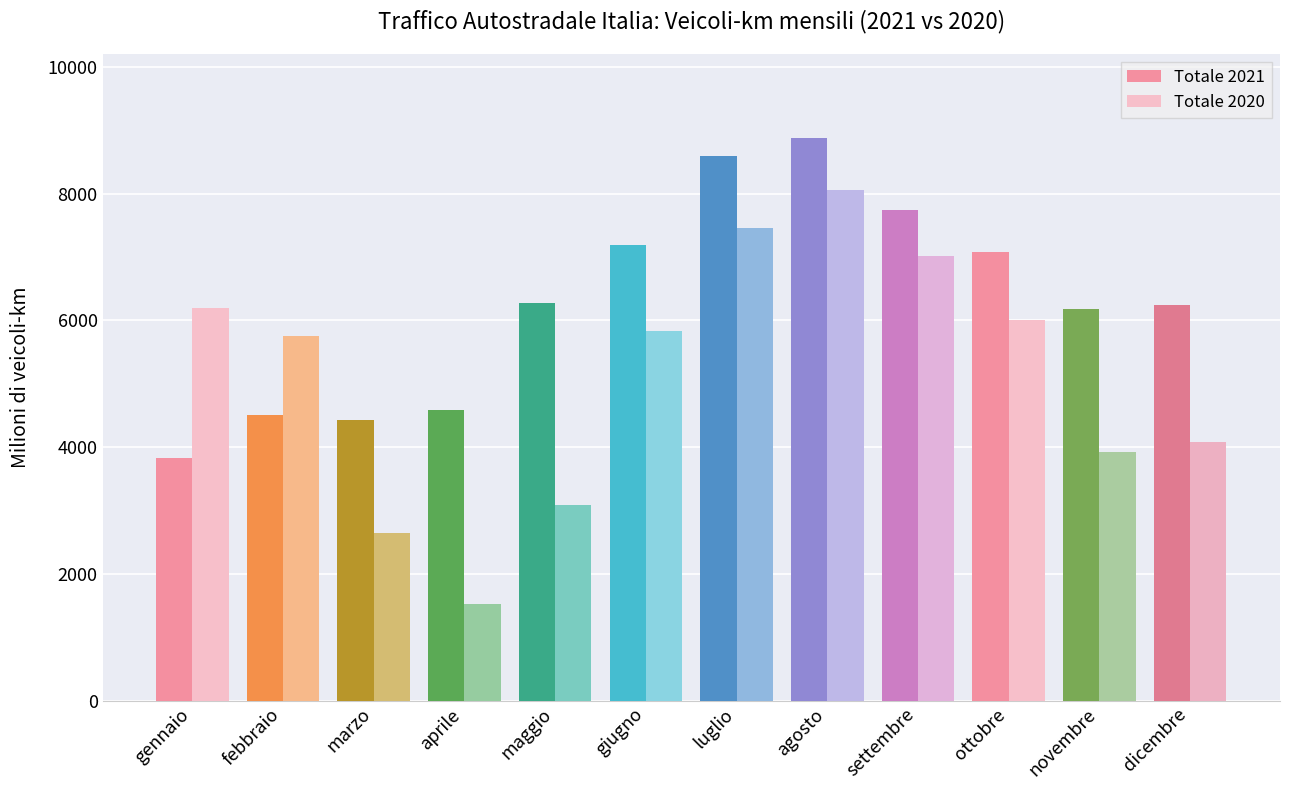

What is the total value across all series at ottobre?

13087.8